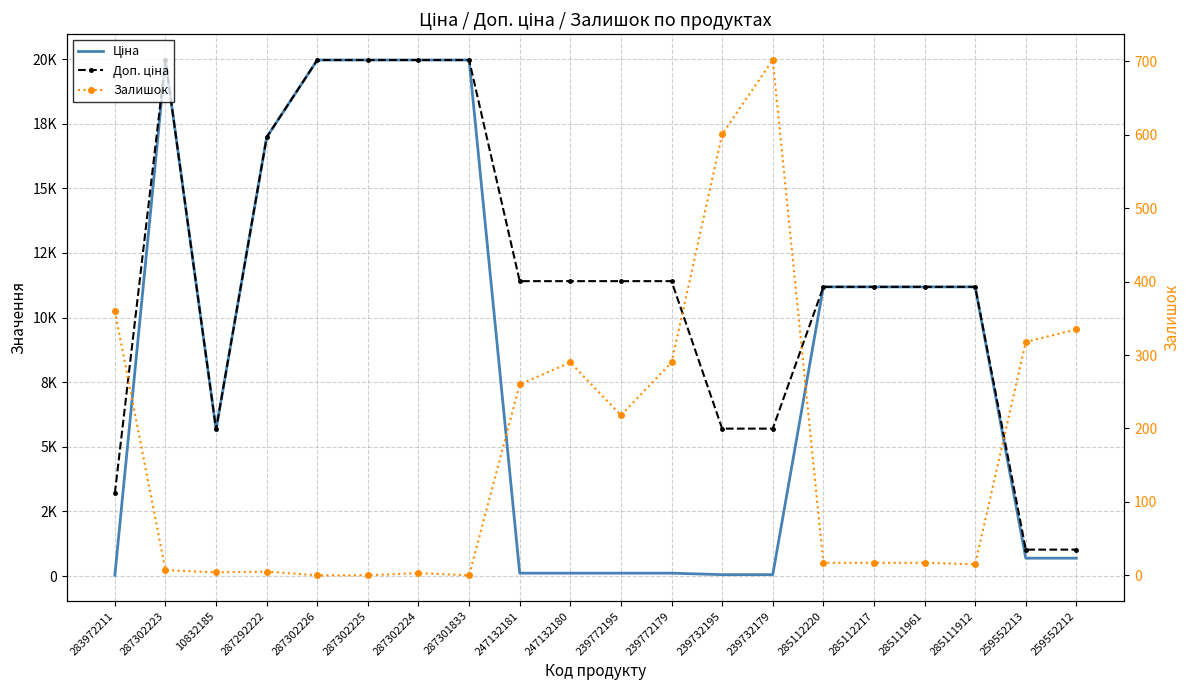

Where does the Залишок series first go above 17?

283972211